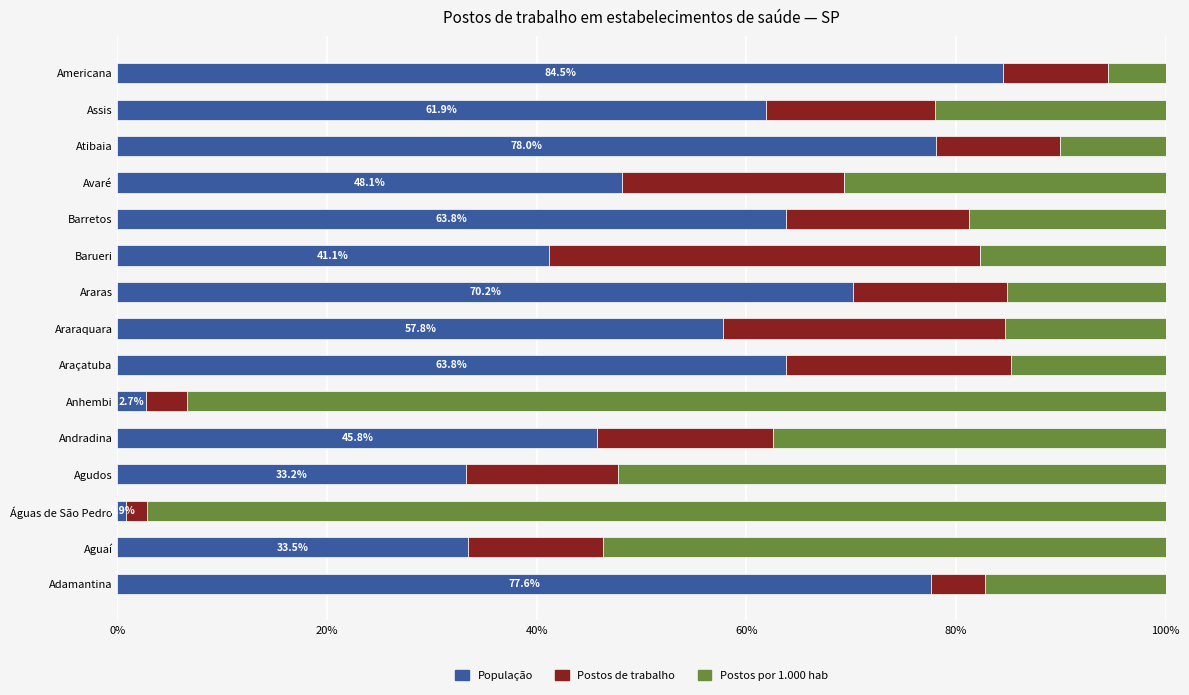

At which label does População reach its peak?

Americana